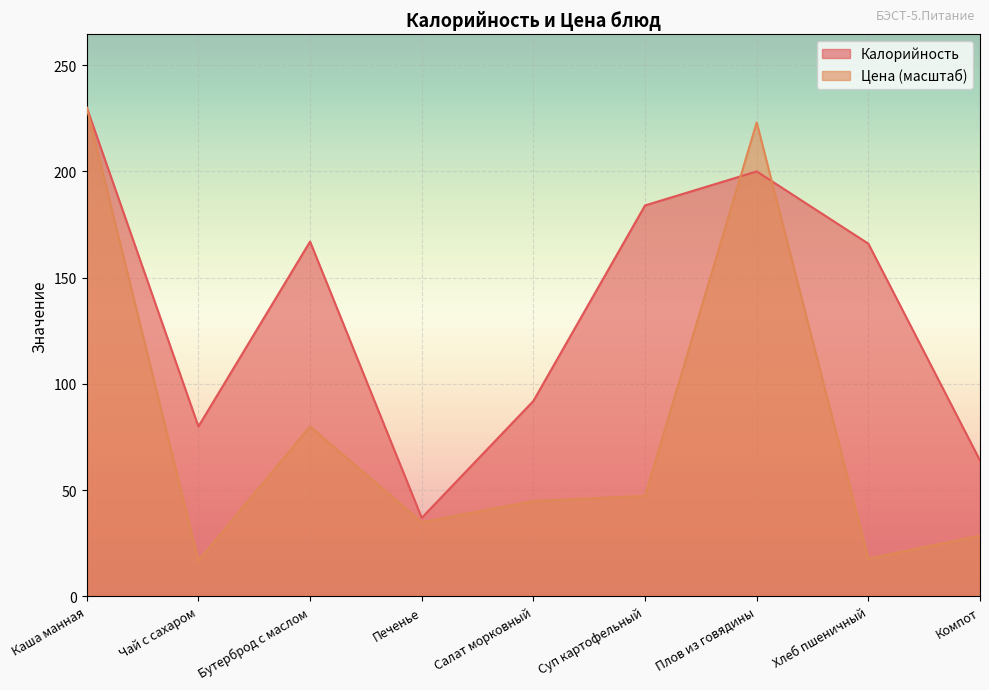

What is the lowest value of the Цена series?

16.8